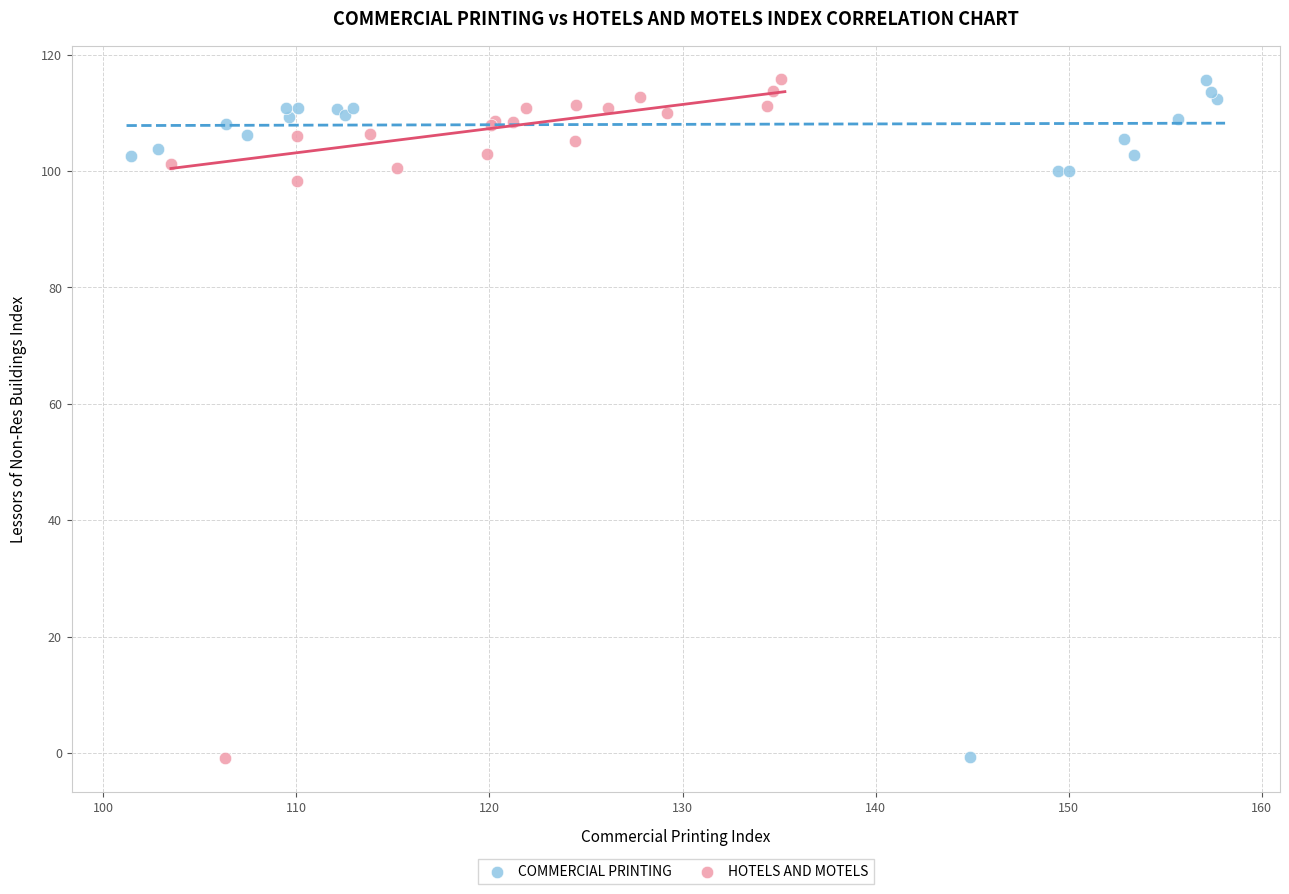

What are all the series names shown in the legend?

COMMERCIAL PRINTING, HOTELS AND MOTELS